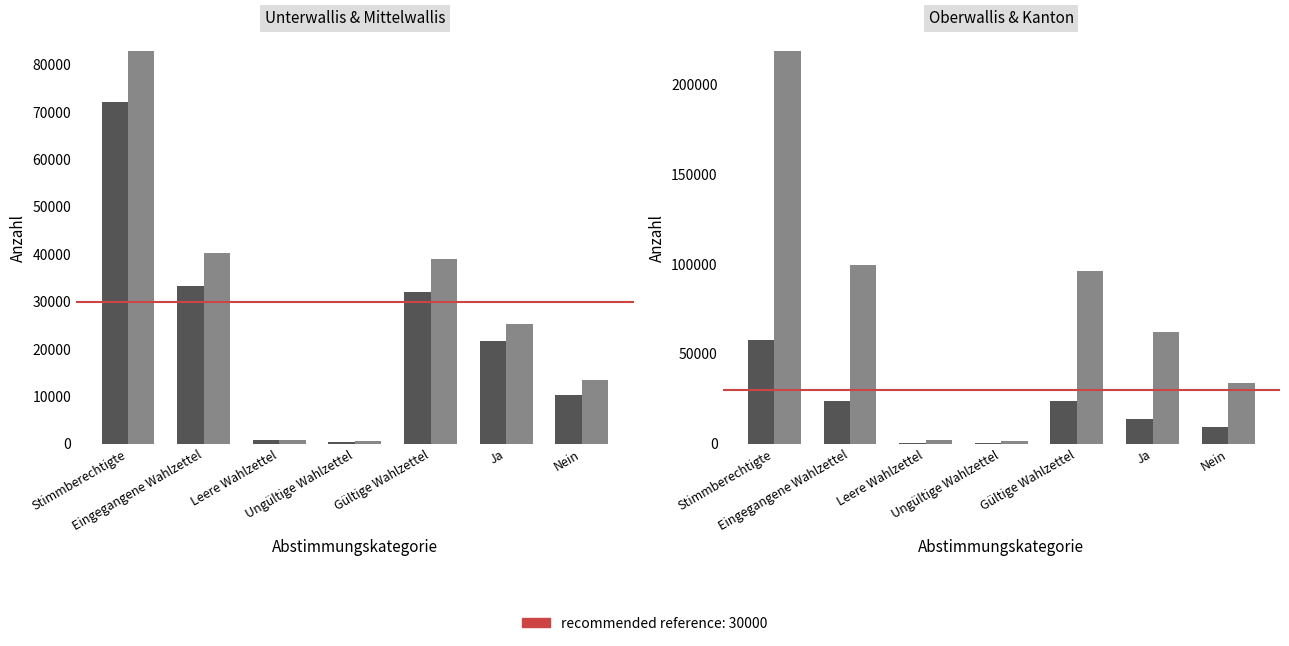

Which label corresponds to the largest value in the chart?

Stimmberechtigte